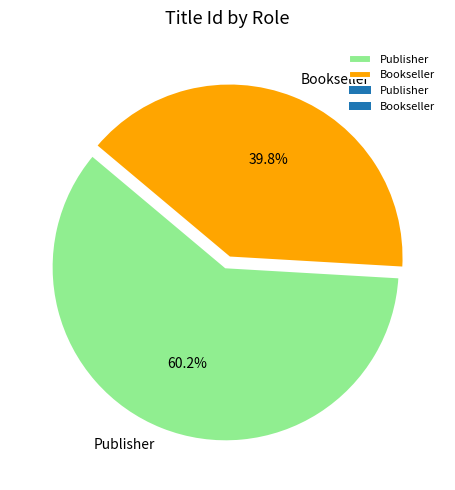

How many segments does this pie chart have?

2